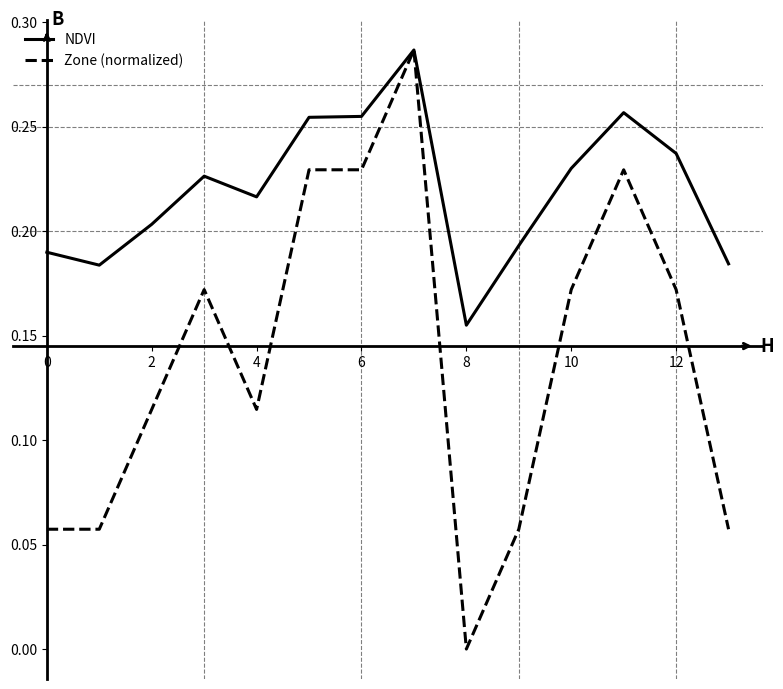

Does the chart have visible grid lines?

No